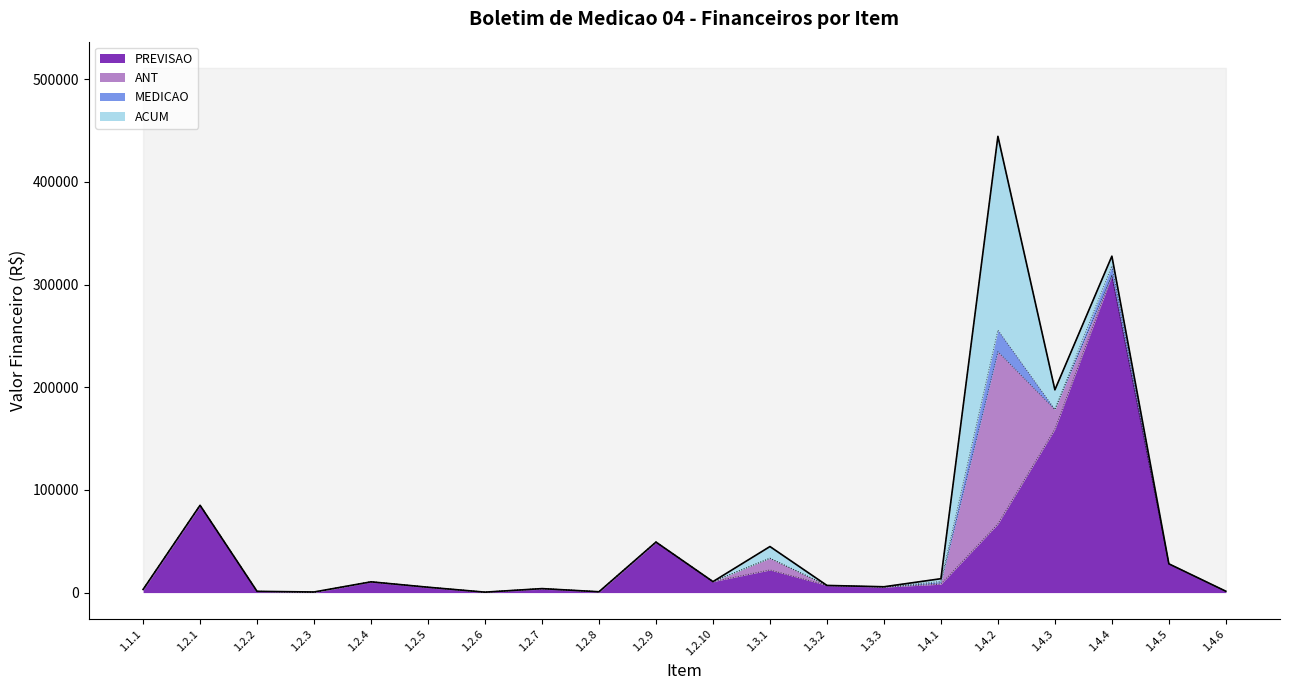

Which series changed the most between 1.3.3 and 1.4.4?

PREVISAO